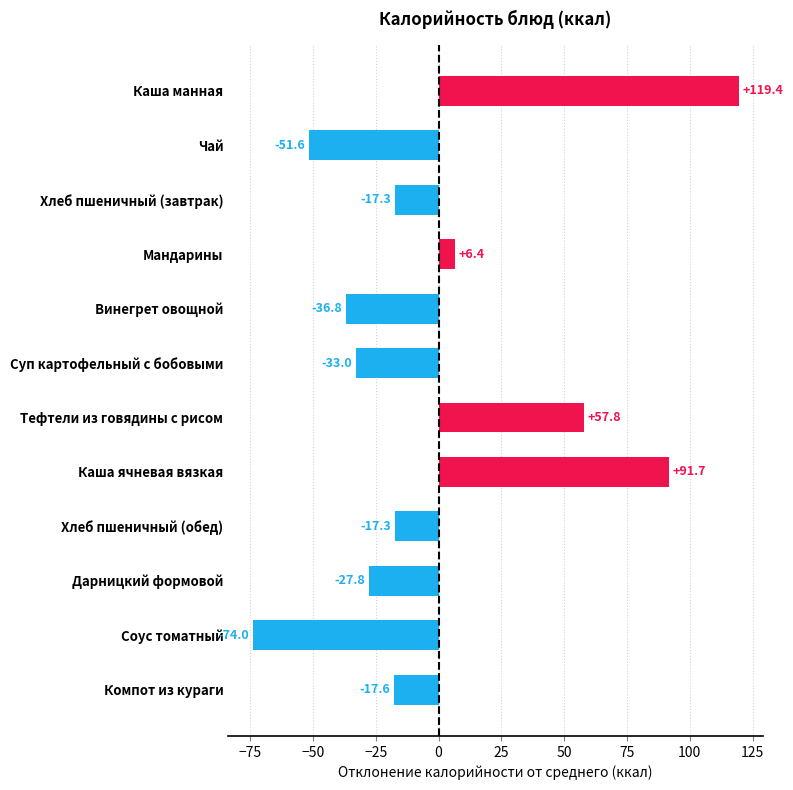

Reading top to bottom, what are all the values shown in this chart?

Каша манная=119.4	Чай=-51.6	Хлеб пшеничный (завтрак)=-17.3	Мандарины=6.4	Винегрет овощной=-36.8	Суп картофельный с бобовыми=-33.0	Тефтели из говядины с рисом=57.8	Каша ячневая вязкая=91.7	Хлеб пшеничный (обед)=-17.3	Дарницкий формовой=-27.8	Соус томатный=-74.0	Компот из кураги=-17.6